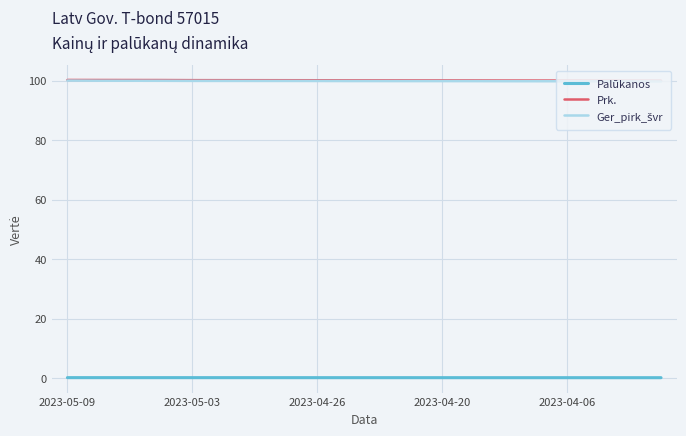

True or false: Palūkanos and Prk. cross at least once.

False